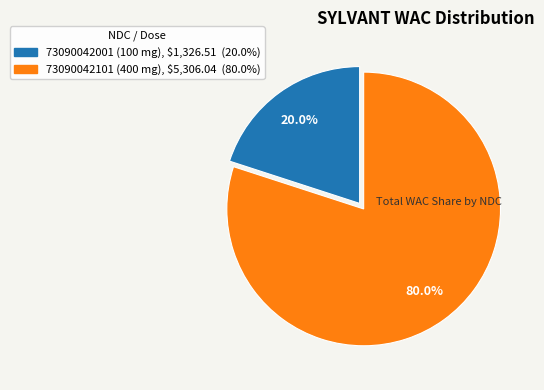

Is it true that 73090042001 (100 mg) is 20% of the pie?

True